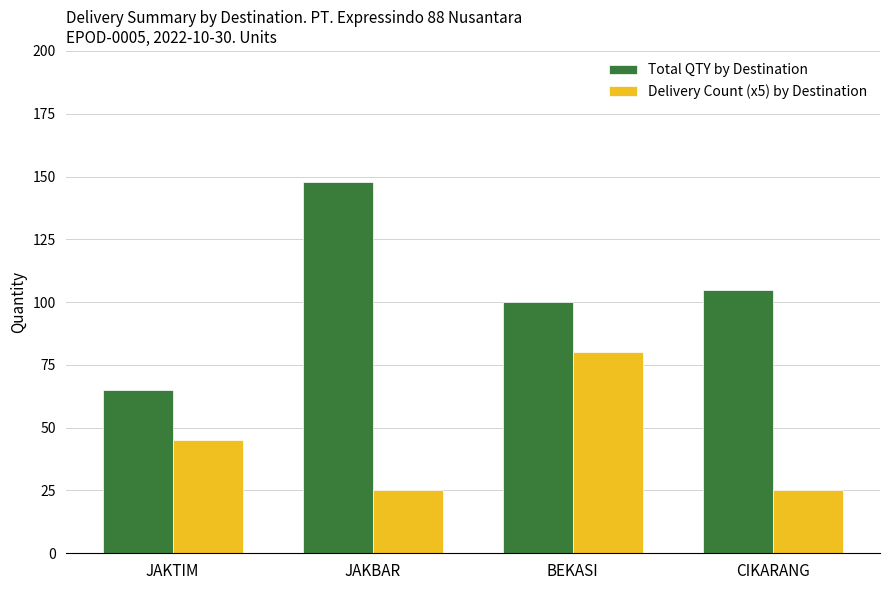

What is the difference between the highest and lowest values at BEKASI?

20